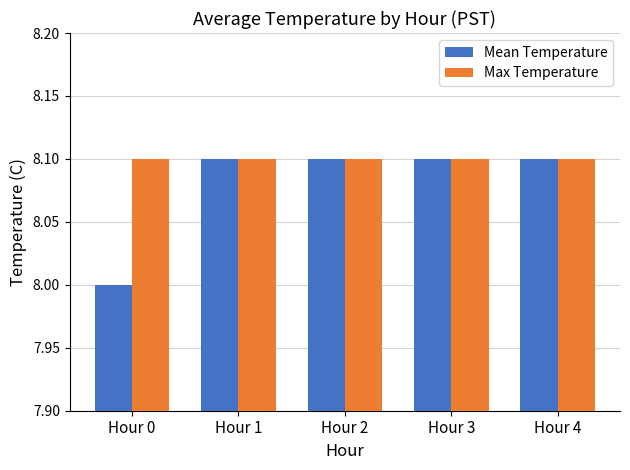

The value of Max Temperature at Hour 1 is 3.6. True or false?

False